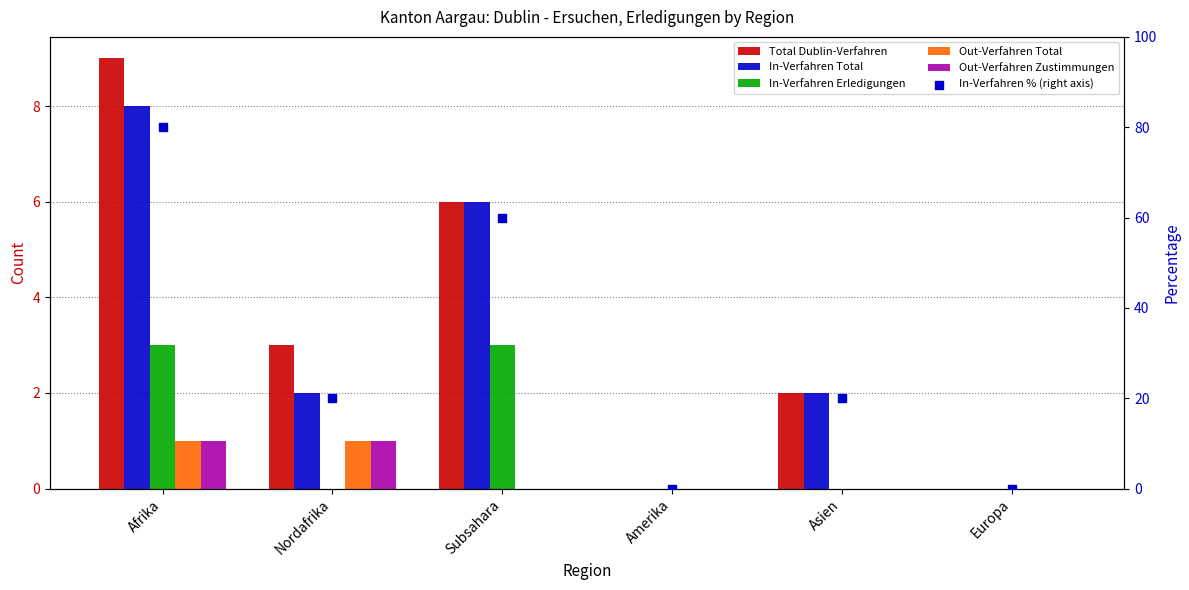

Is the value of In-Verfahren % (right axis) at Afrika greater than the value of In-Verfahren Erledigungen at Asien?

Yes